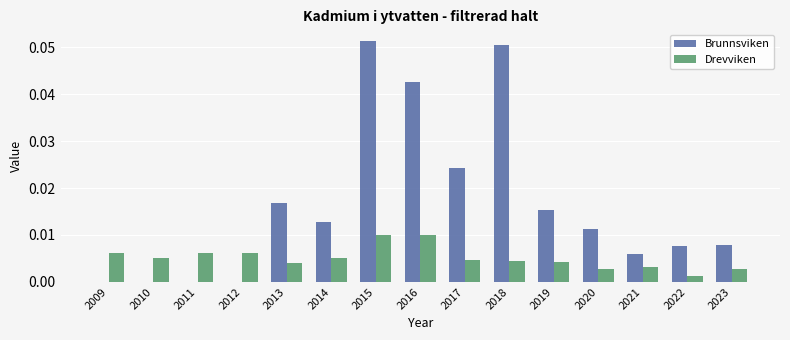

Which series has the largest total across all categories?

Brunnsviken